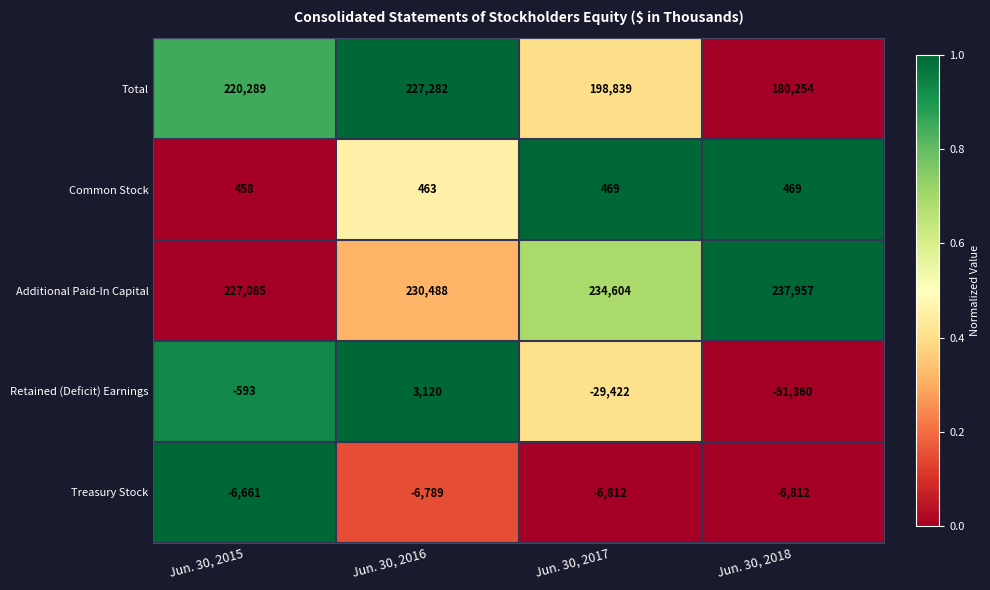

The value of Additional Paid-In Capital at Jun. 30, 2018 is 53629. True or false?

False